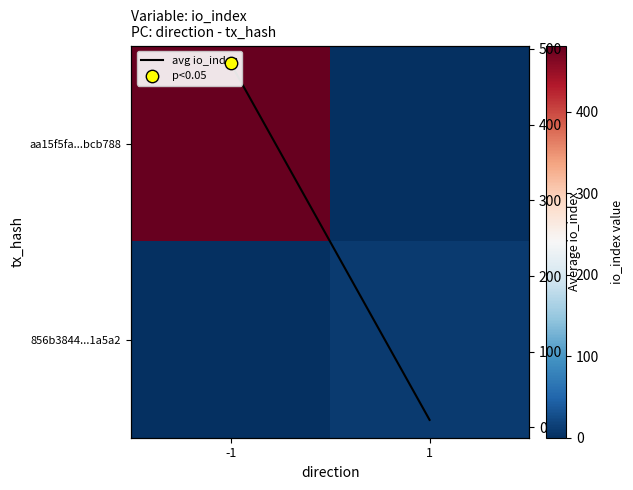

What is the approximate value of avg io_index at -1?

481